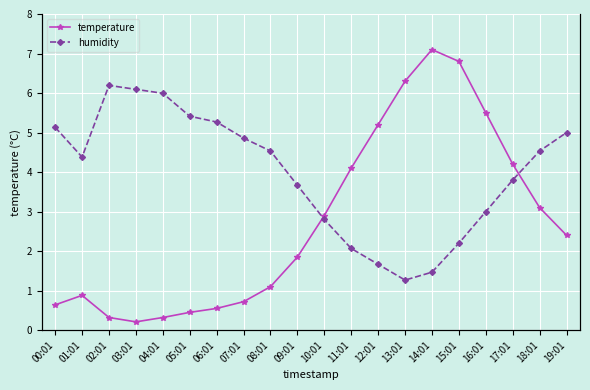

What is the label of the 1st point from the left?

00:01